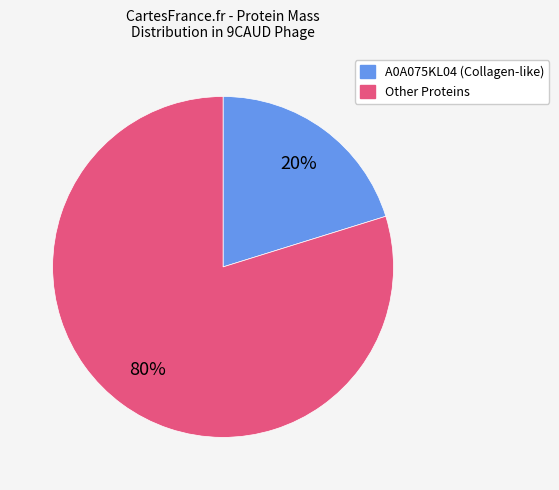

To the nearest percent, what is the difference between the largest and smallest slice percentages?

60%